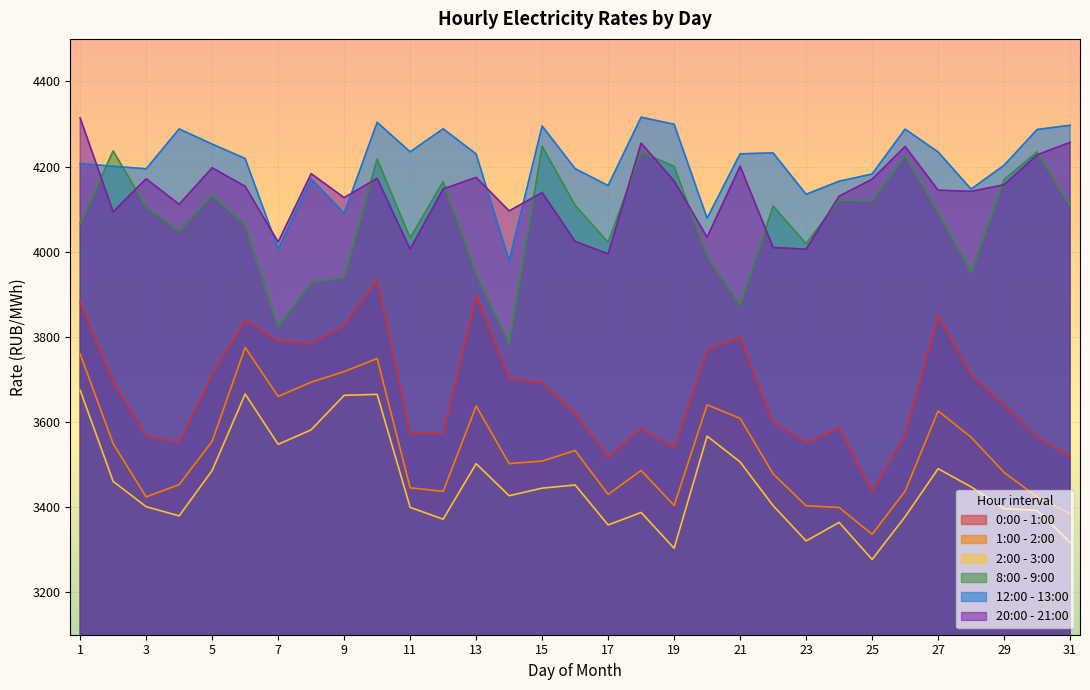

Rank the series at 24 from lowest to highest value.

2:00 - 3:00, 1:00 - 2:00, 0:00 - 1:00, 8:00 - 9:00, 20:00 - 21:00, 12:00 - 13:00